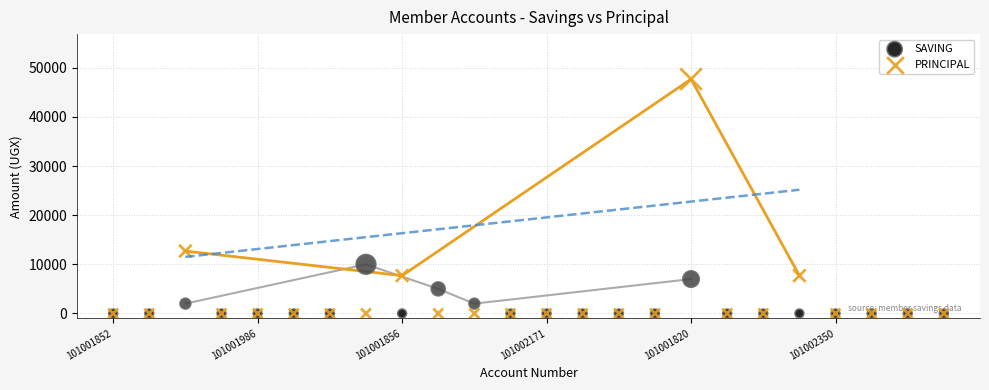

Which series contains the highest Y value?

PRINCIPAL